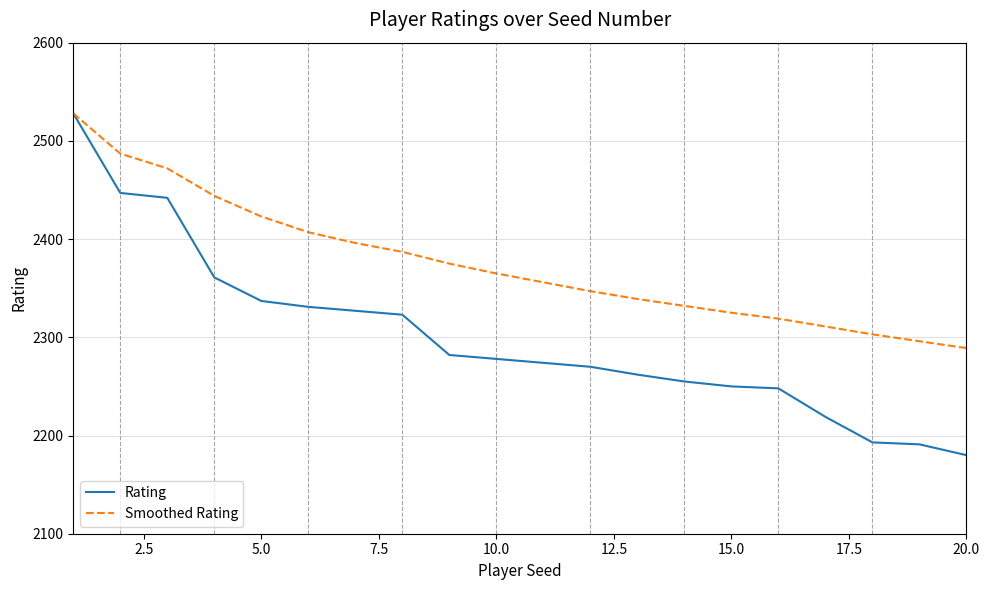

Does the chart have visible grid lines?

Yes